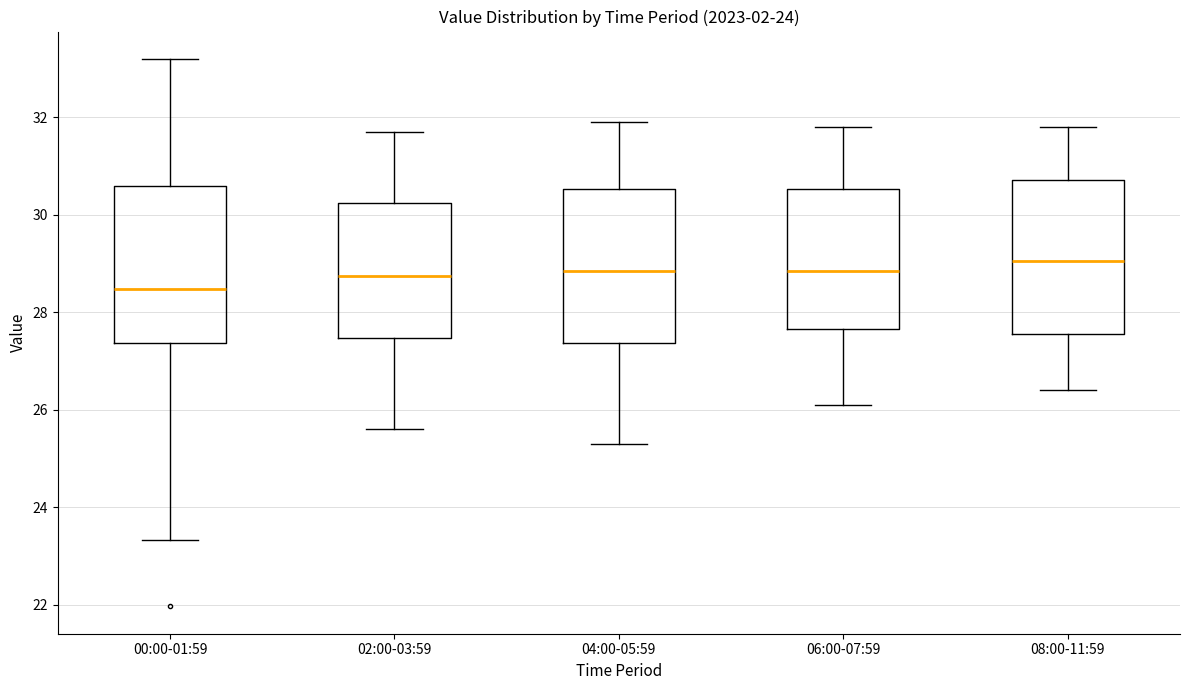

Reading left to right, read every box against the y-axis: the position of its median line, the range the box covers, and the ends of its whiskers. The values are not printed on the chart, so give them approximately, as read against the axis.

00:00-01:59: median 28.4, box 27.4 to 30.6, whiskers 23.4 to 33.2
02:00-03:59: median 28.8, box 27.4 to 30.2, whiskers 25.6 to 31.8
04:00-05:59: median 28.8, box 27.4 to 30.6, whiskers 25.4 to 32.0
06:00-07:59: median 28.8, box 27.6 to 30.6, whiskers 26.2 to 31.8
08:00-11:59: median 29.0, box 27.6 to 30.8, whiskers 26.4 to 31.8